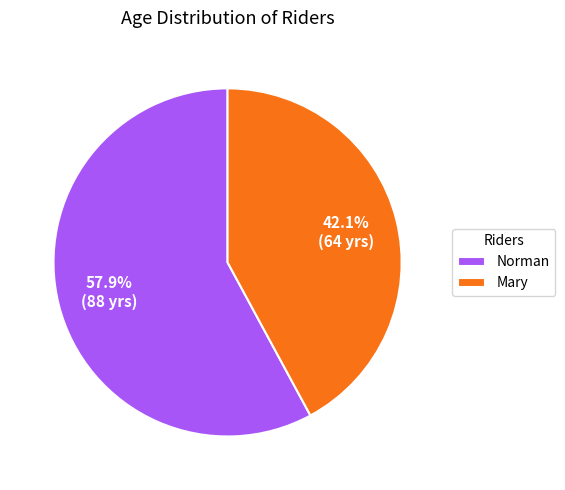

Is it true that Mary is 42% of the pie?

True